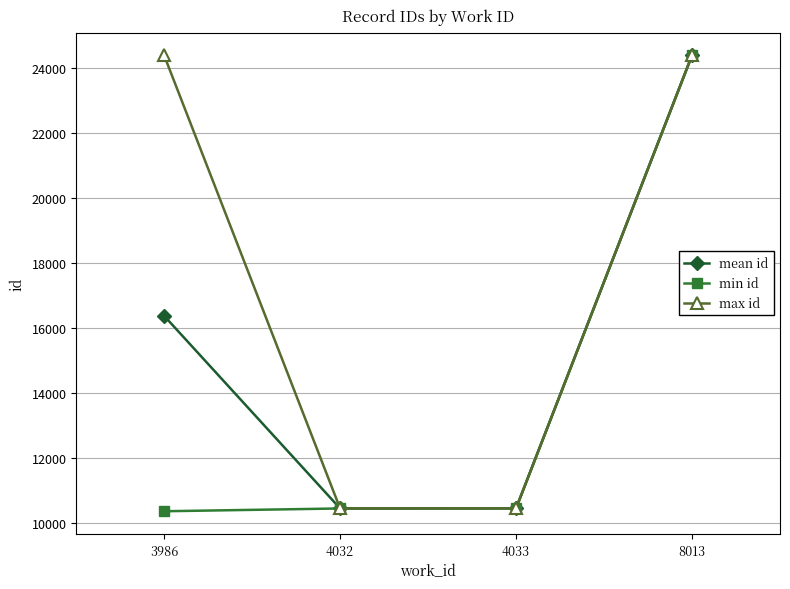

What is the lowest value of the min id series?

10352.0